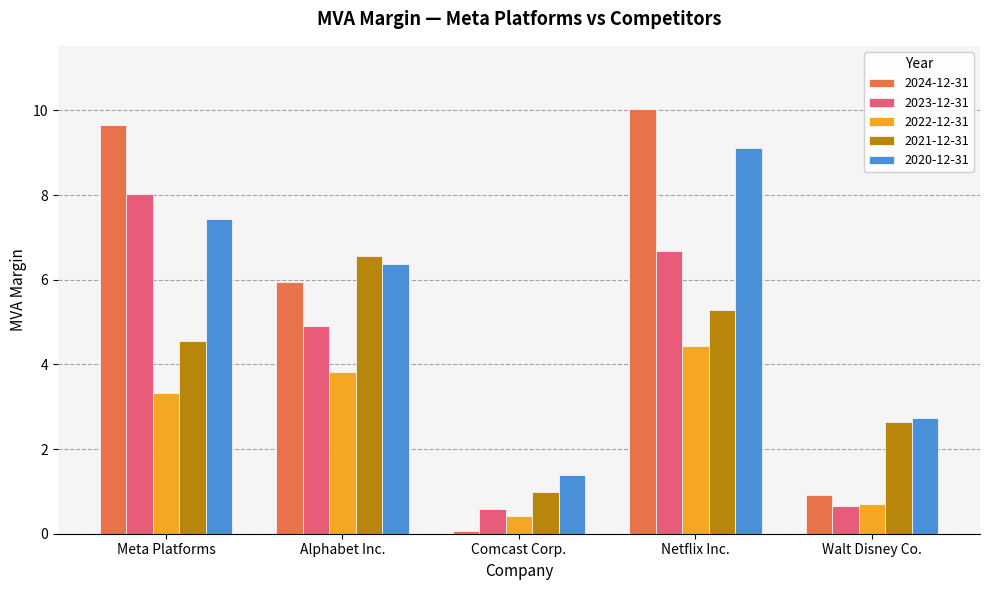

What is the value of the 2020-12-31 bar at the 3rd from the left?

1.4